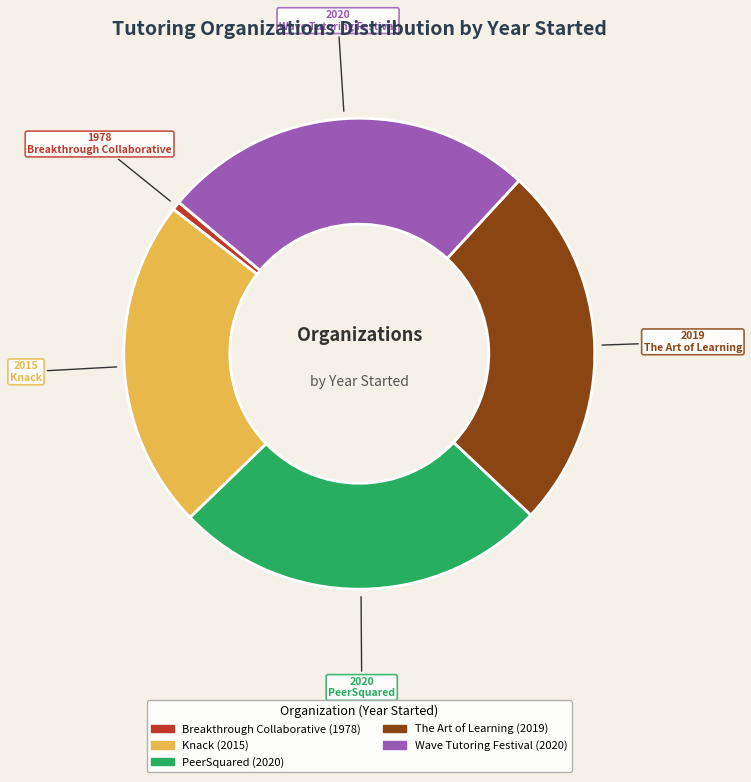

Which slice is the smallest?

Breakthrough Collaborative